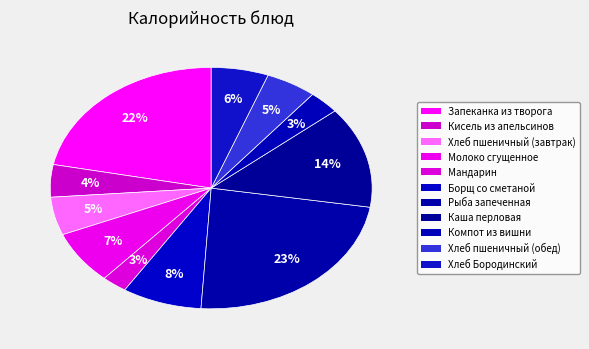

True or false: Хлеб пшеничный (обед) accounts for 19% of the total.

False